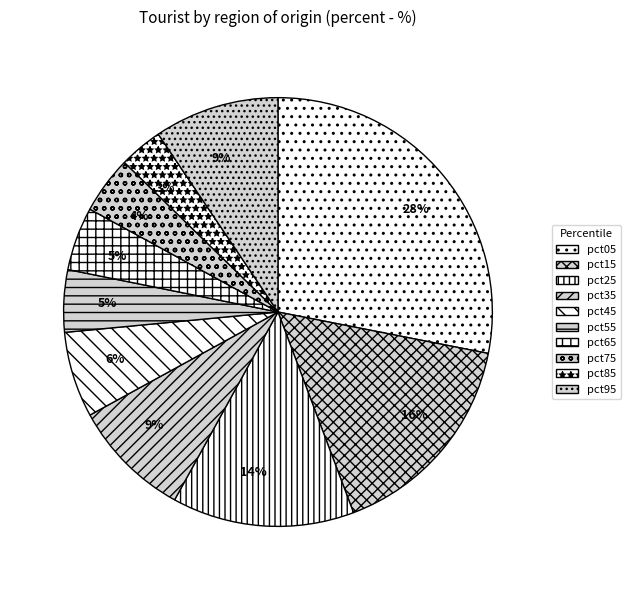

Which has a higher value, pct45 or pct55?

pct45